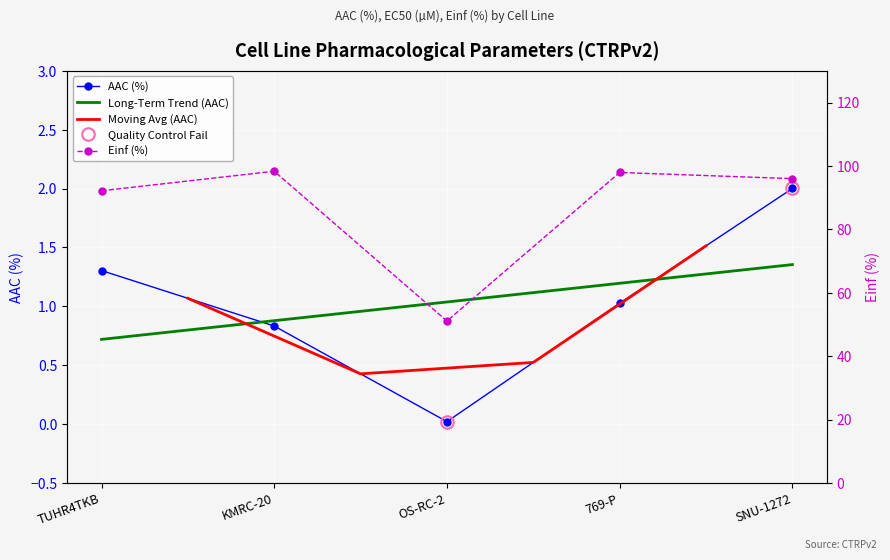

Reading left to right, what are all the values shown in this chart?

AAC (%): 1.3	0.8	0.0	1.0	2.0
Einf (%): 92.2	98.3	51.1	97.9	96.0